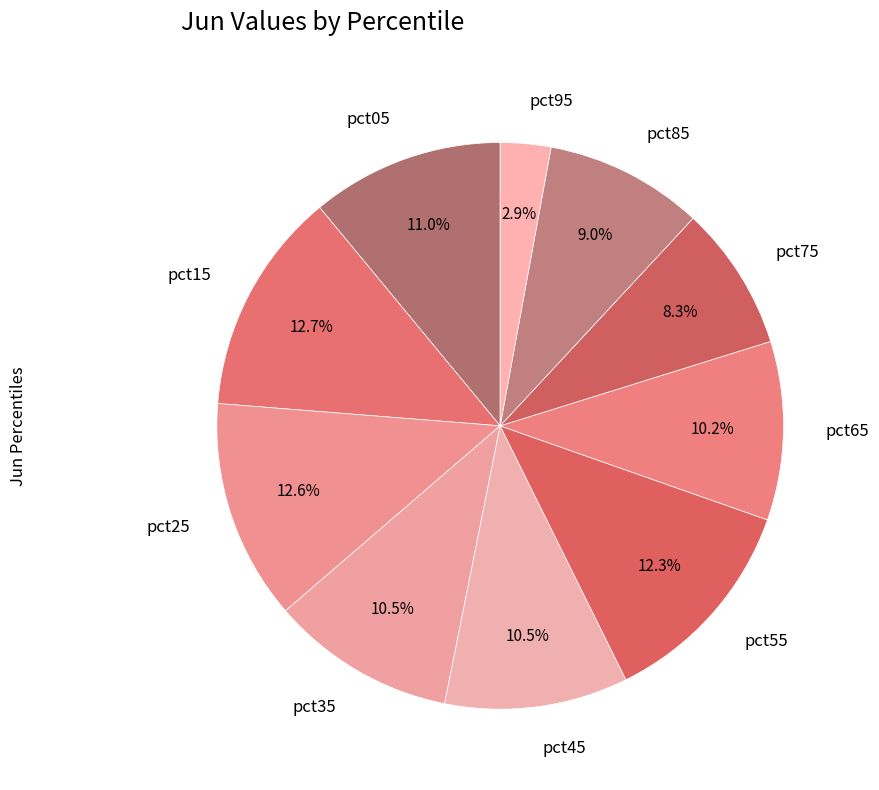

To the nearest percent, what portion does pct05 represent?

11%